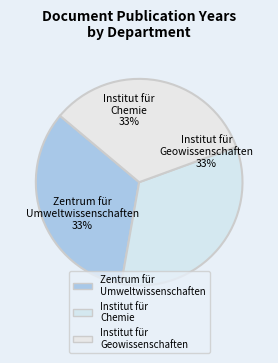

To the nearest percent, what portion does Institut für Geowissenschaften represent?

33%